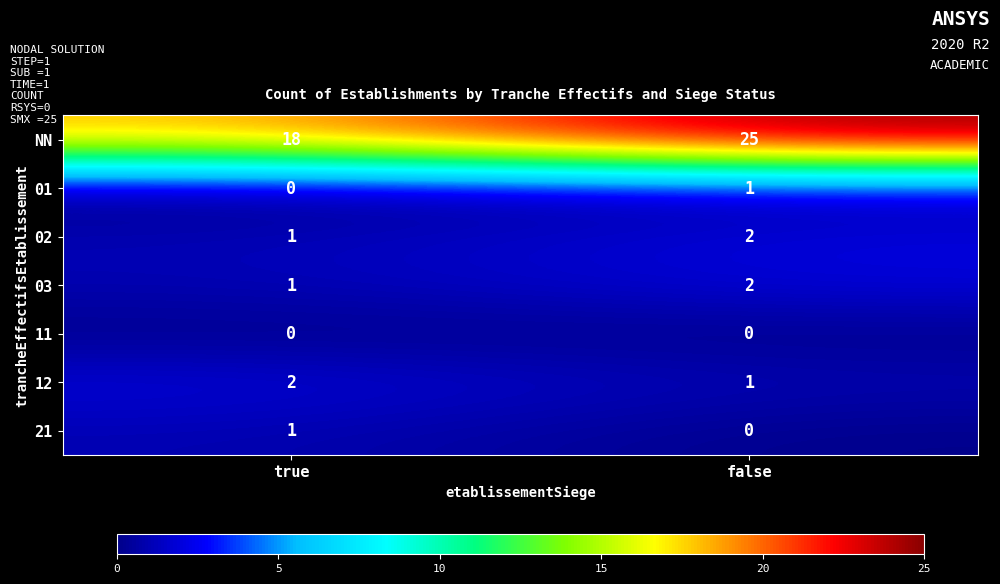

Which category has the highest value across all series?

false